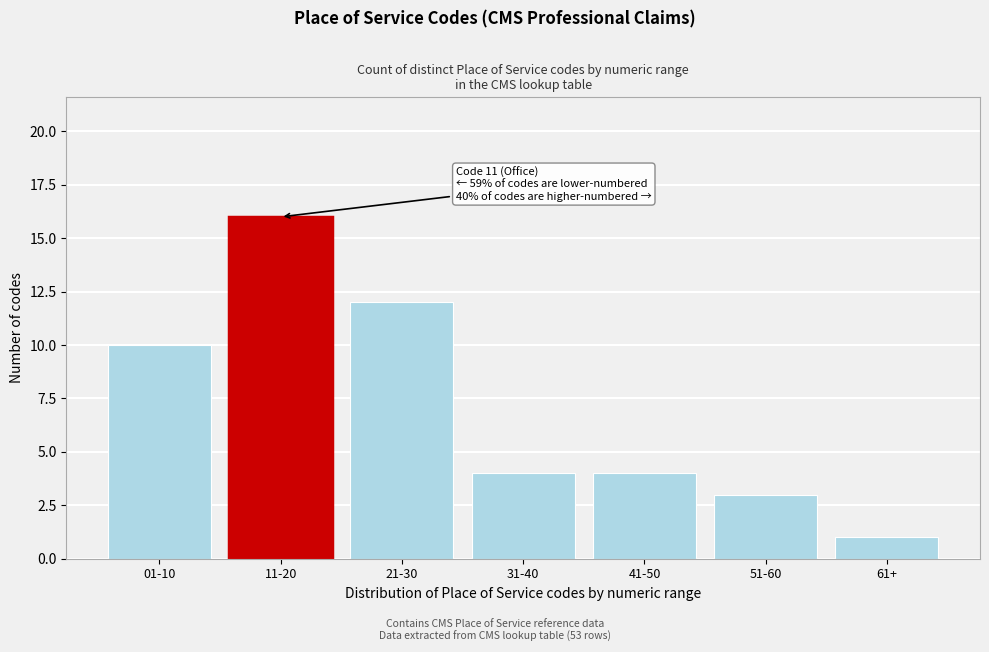

Reading left to right, list all the values displayed in this chart.

01-10=10	11-20=16	21-30=12	31-40=4	41-50=4	51-60=3	61+=1